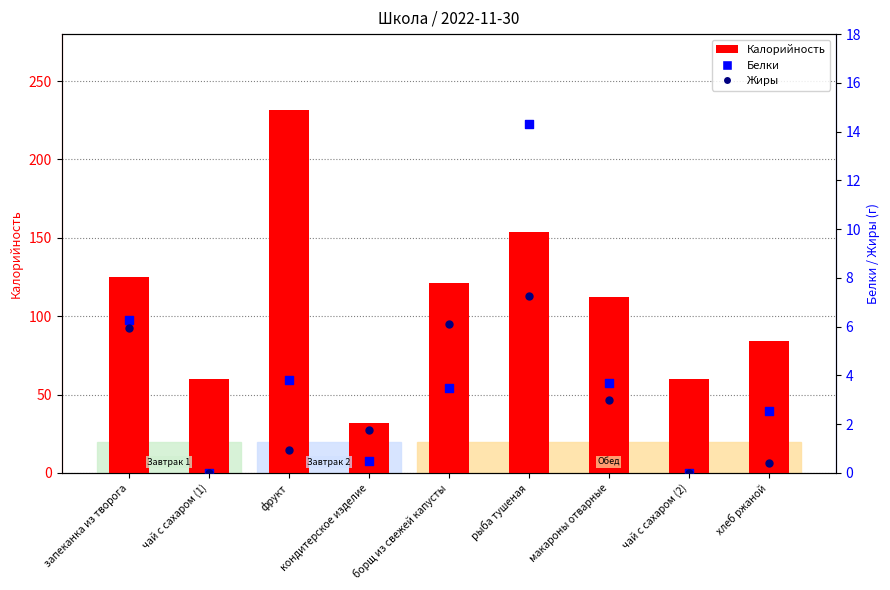

Which series reaches the maximum Y coordinate?

Калорийность